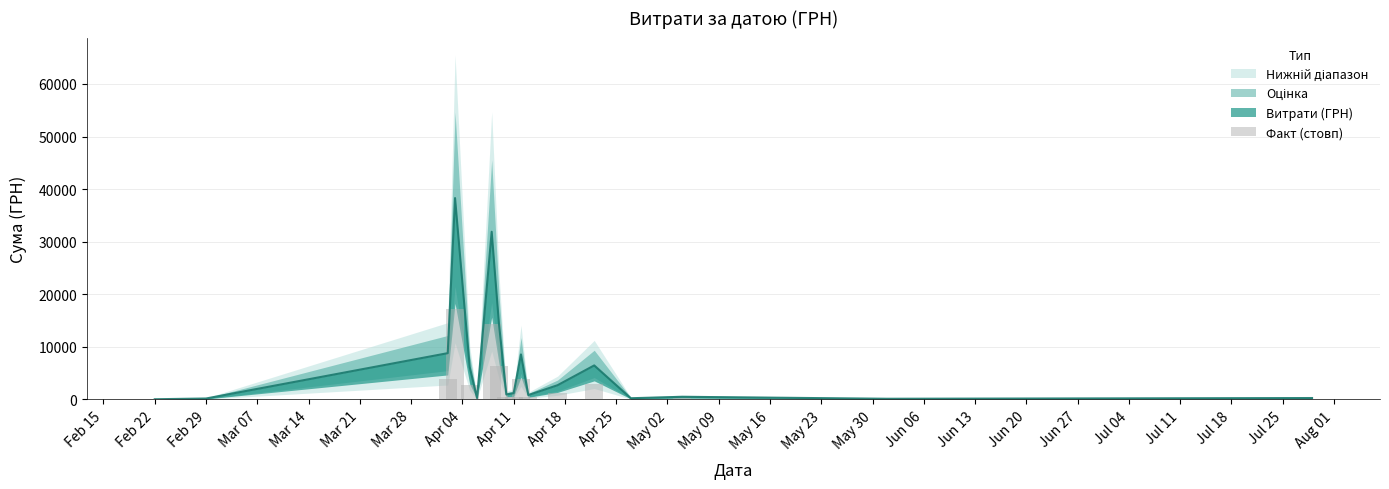

Are the bars grouped side by side (vs. stacked)?

No